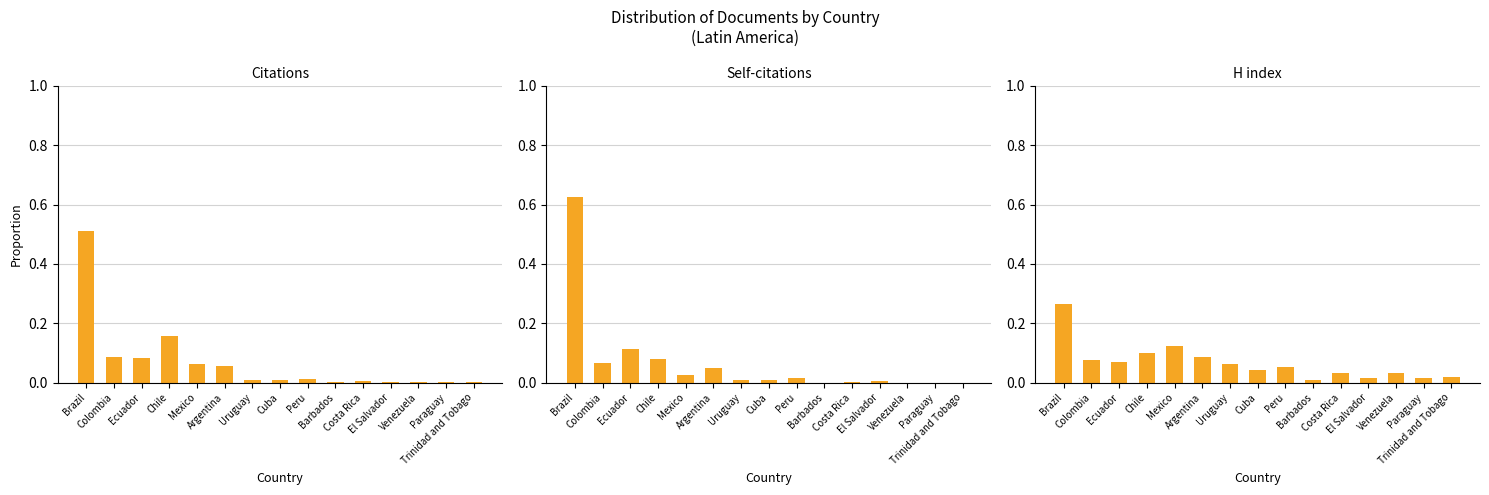

Is the value of H index at Barbados greater than the value of Self-citations at Trinidad and Tobago?

Yes